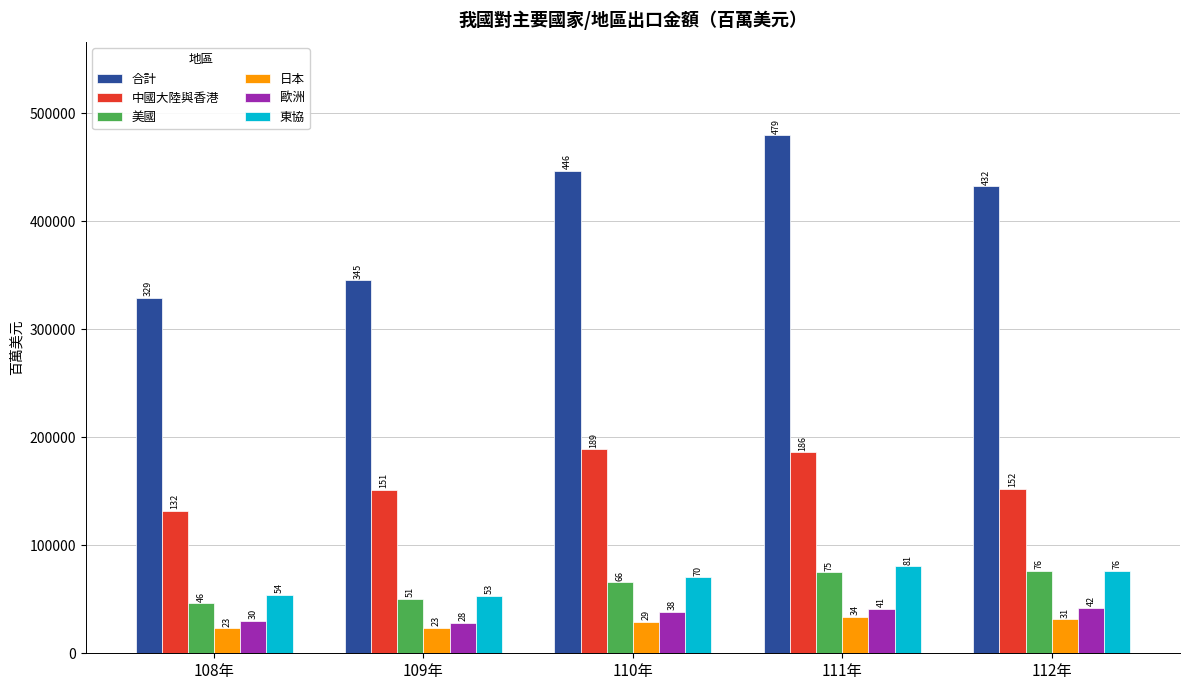

How many bars are there in each group?

6